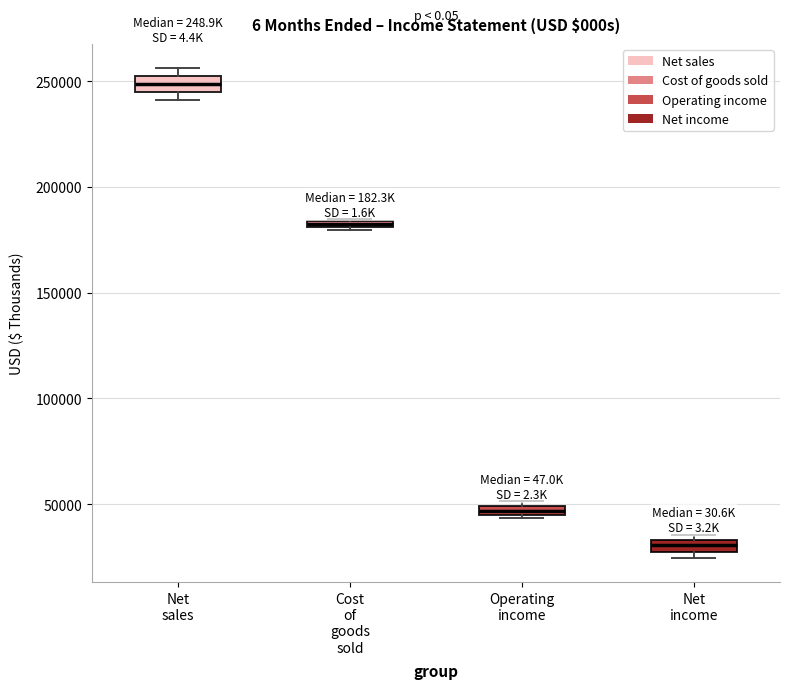

Which box's median line is the lowest?

Net income